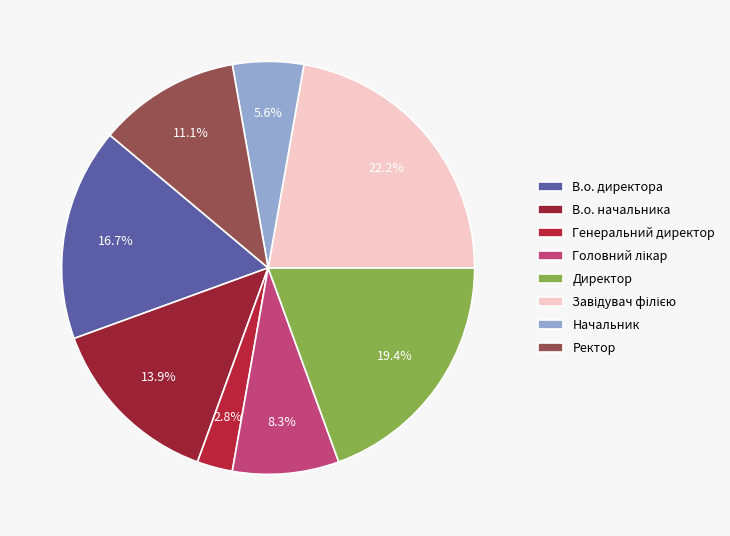

Is there a majority slice in this chart?

No